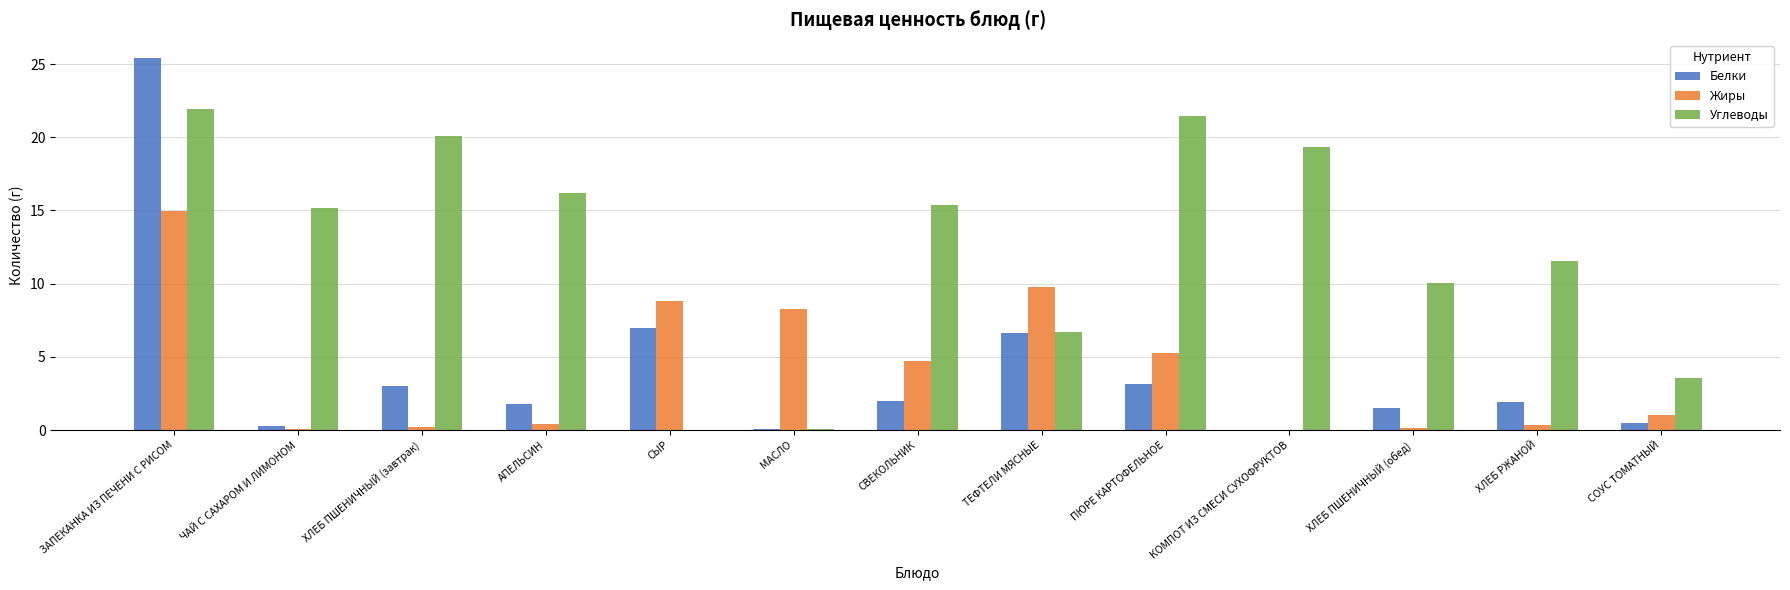

At which label is Белки closest to 12?

СЫР